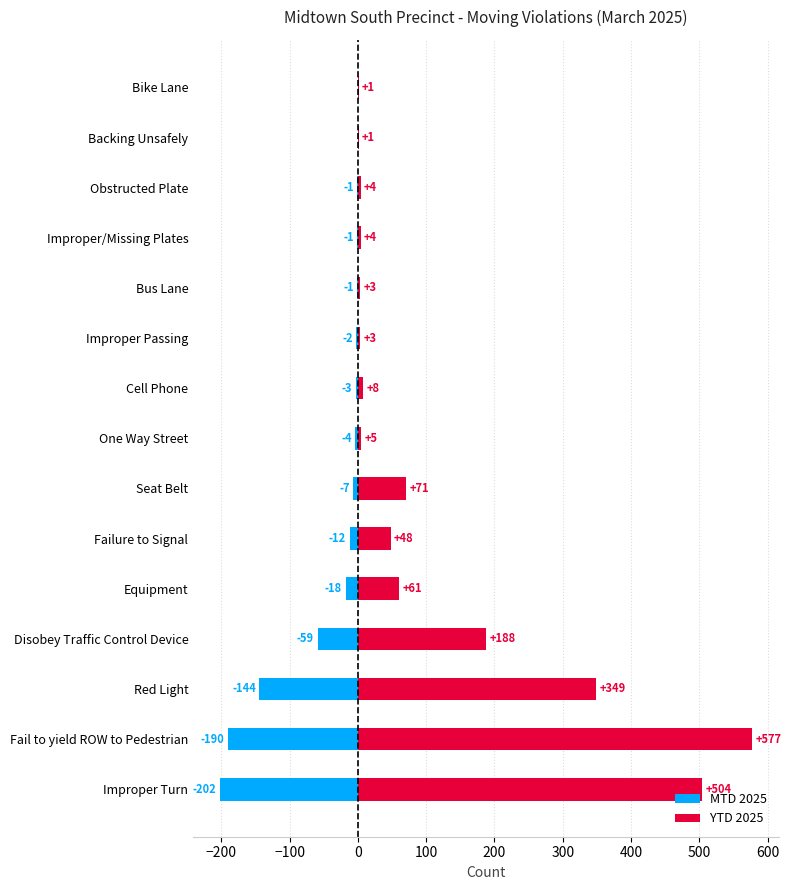

Between Improper Passing and Improper Turn, which is larger?

Improper Passing